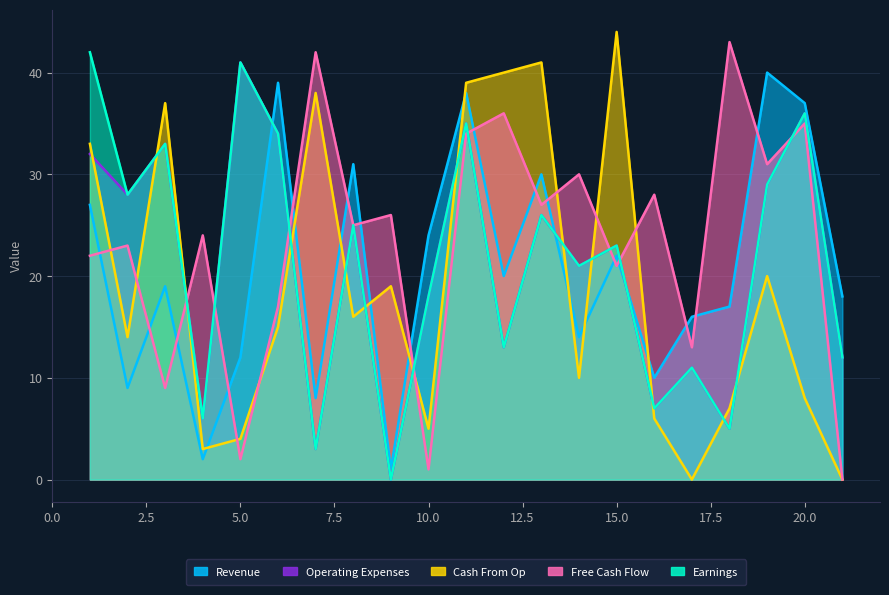

The Cash From Op series shows 15 at 15. True or false?

False